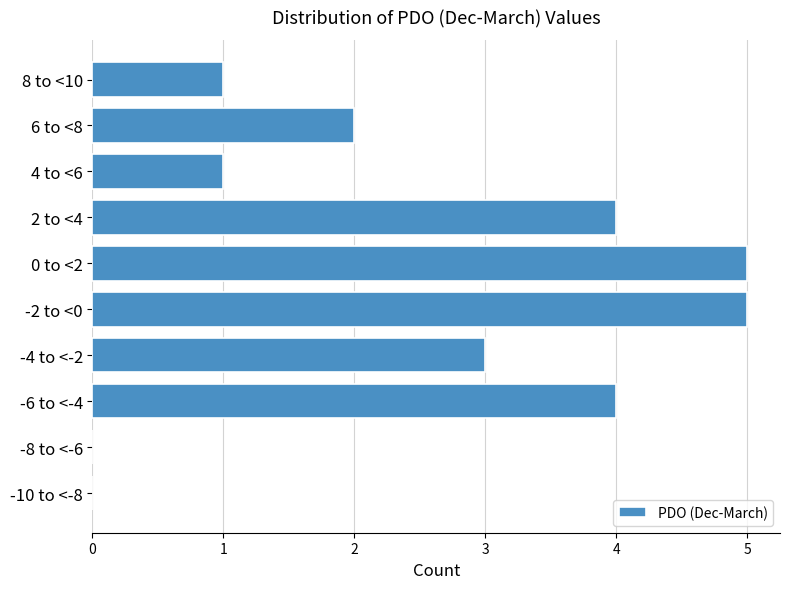

Reading bottom to top, extract all data points from this chart.

-10 to <-8=0	-8 to <-6=0	-6 to <-4=4	-4 to <-2=3	-2 to <0=5	0 to <2=5	2 to <4=4	4 to <6=1	6 to <8=2	8 to <10=1